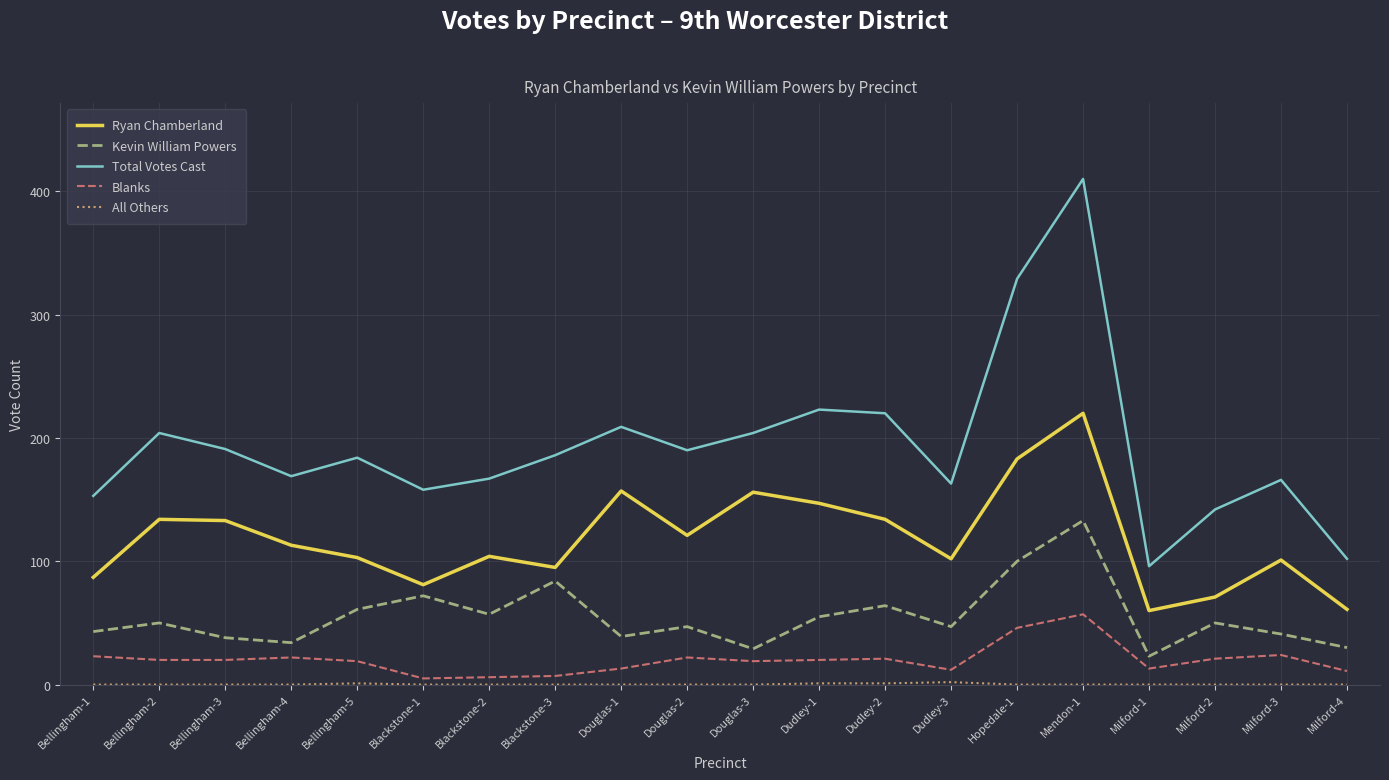

Which series has the largest total across all categories?

Total Votes Cast